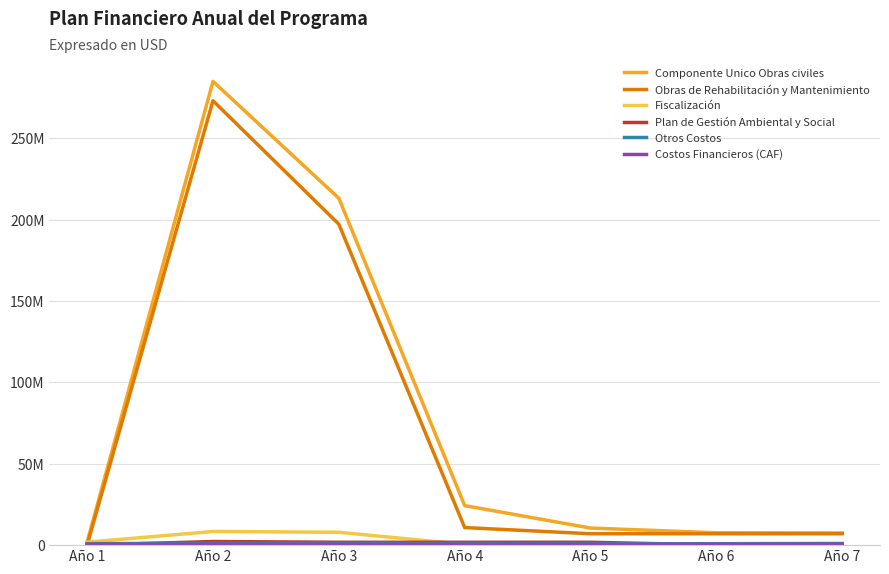

Does the chart display data point markers on the line(s)?

No